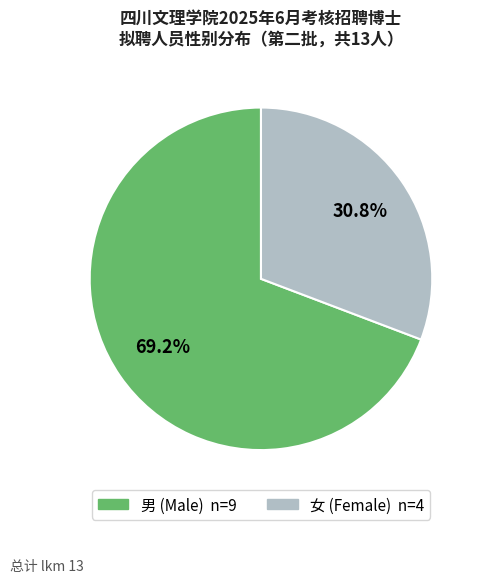

What is the largest slice in the pie chart?

男